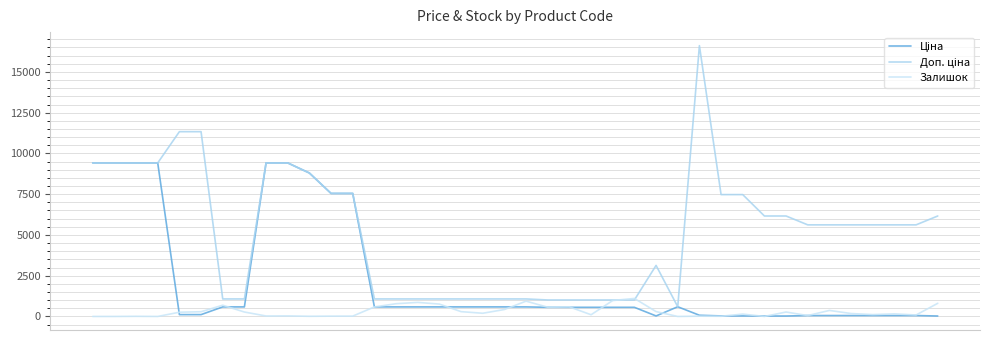

Is this an area chart (filled region under the line)?

No